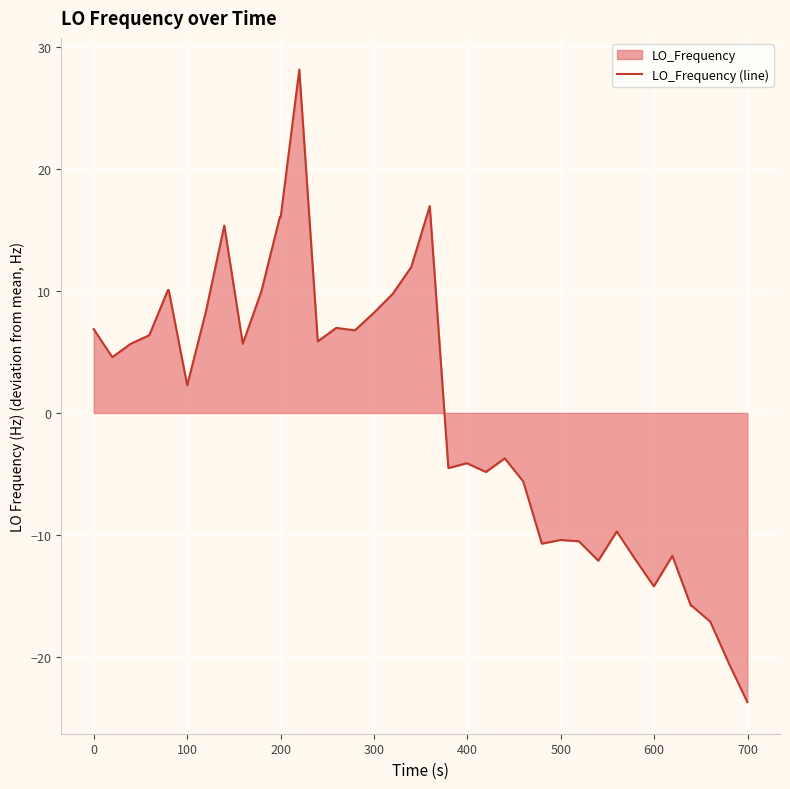

What is the value of the 22nd point from the left?

-4.5